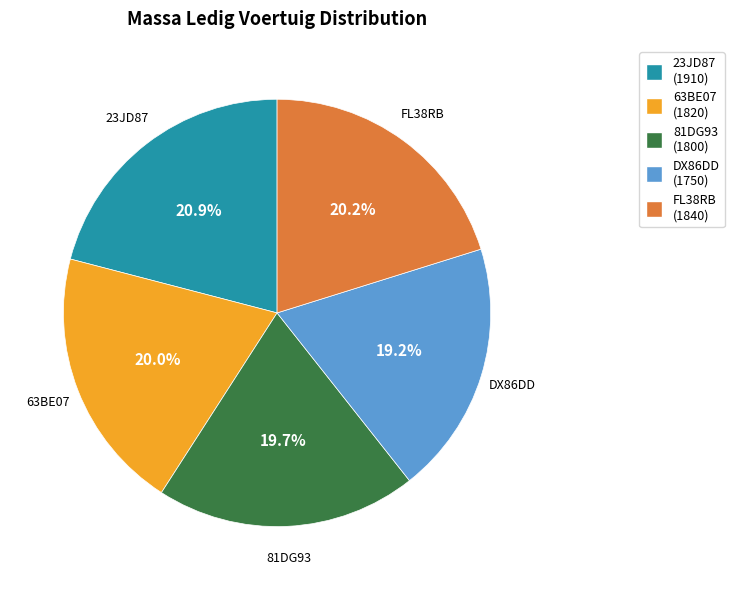

To the nearest percent, what is the difference between the 63BE07 and 23JD87 slice percentages?

1%